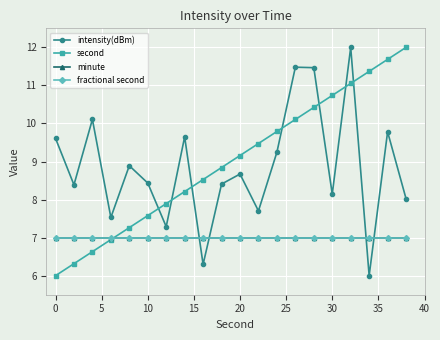

Is this an area chart (filled region under the line)?

No